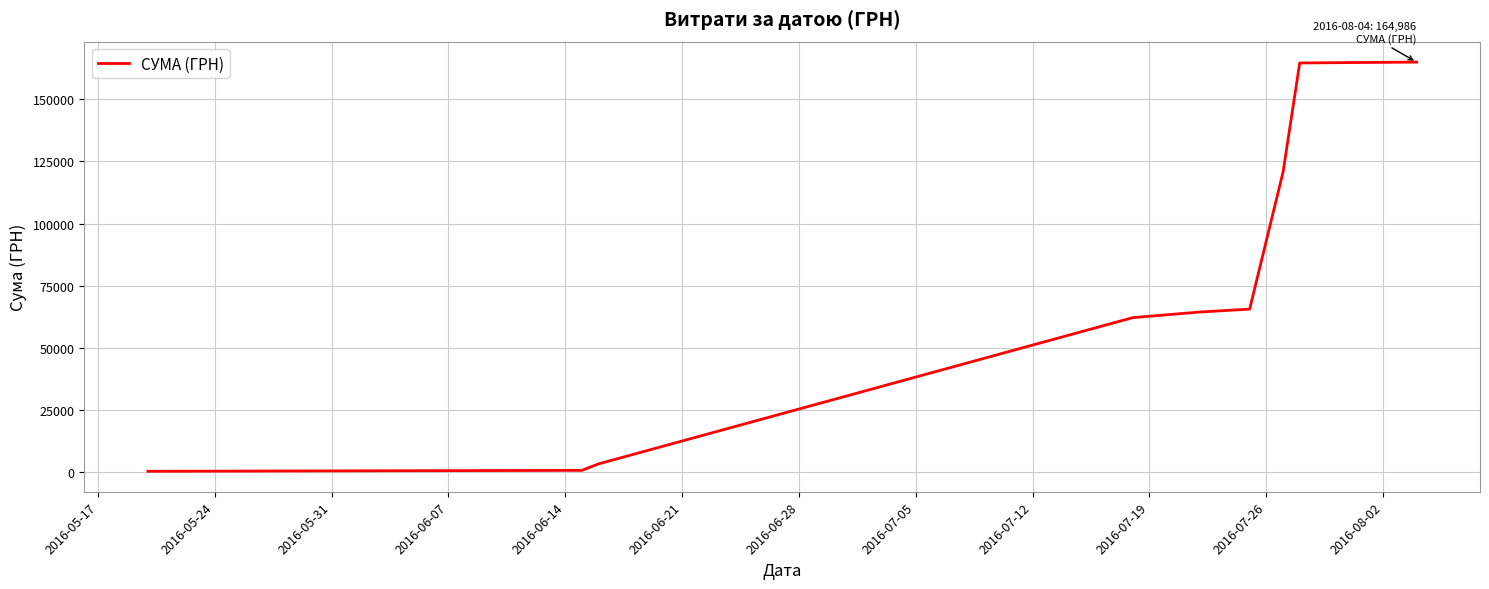

True or false: the data has more than 2 interior local peaks.

False